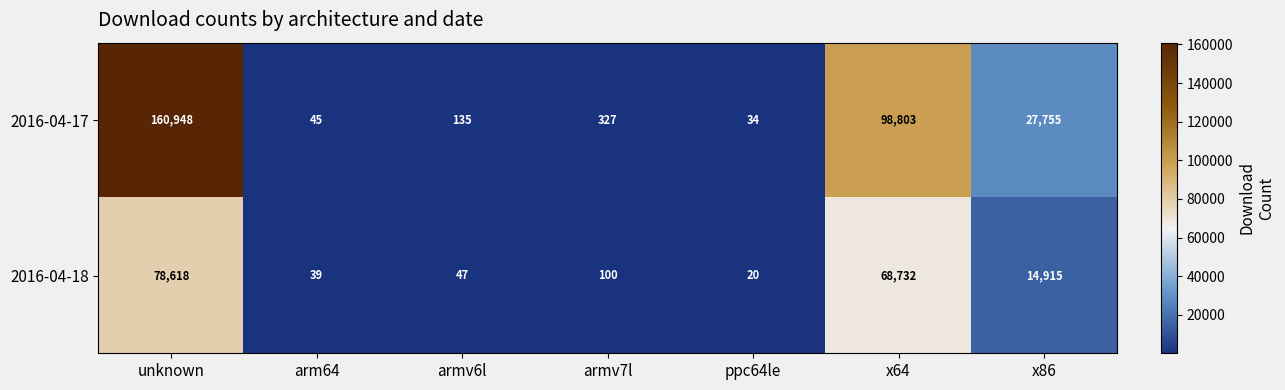

What is the maximum value for 2016-04-17?

160948